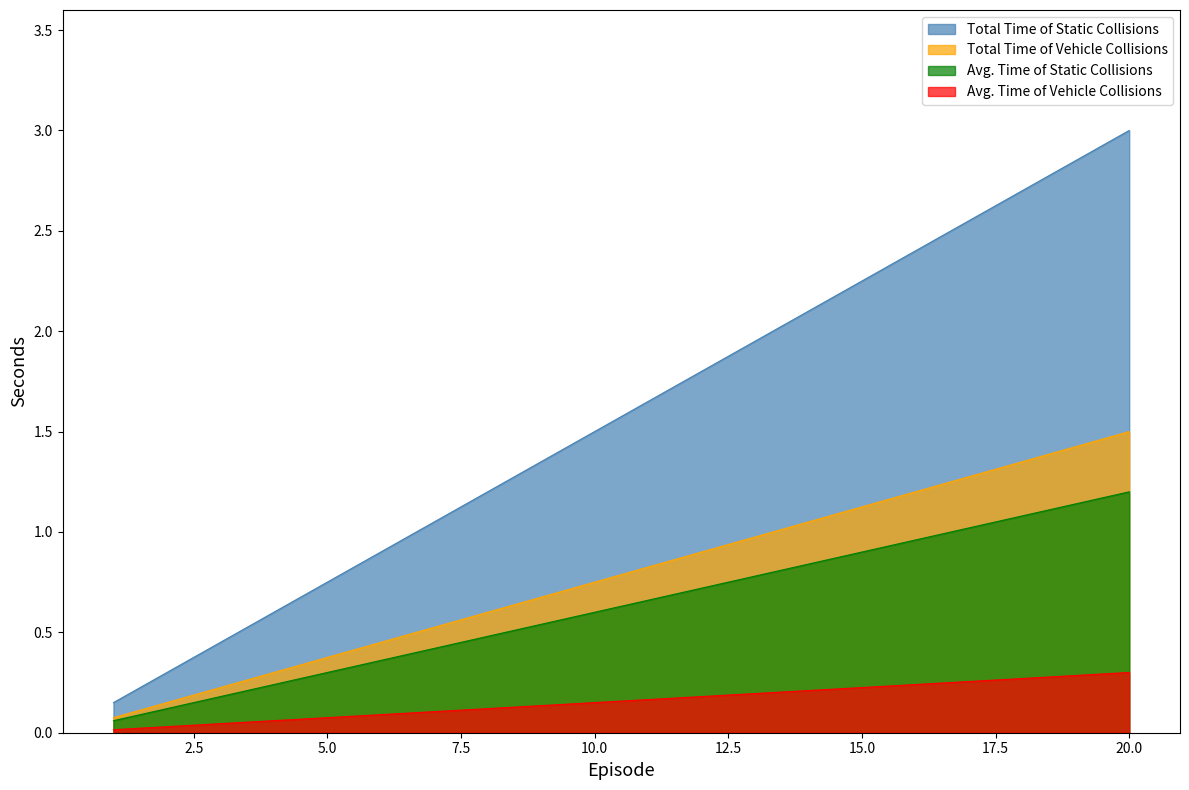

Where is Normalized Value nearest to the value 0?

1